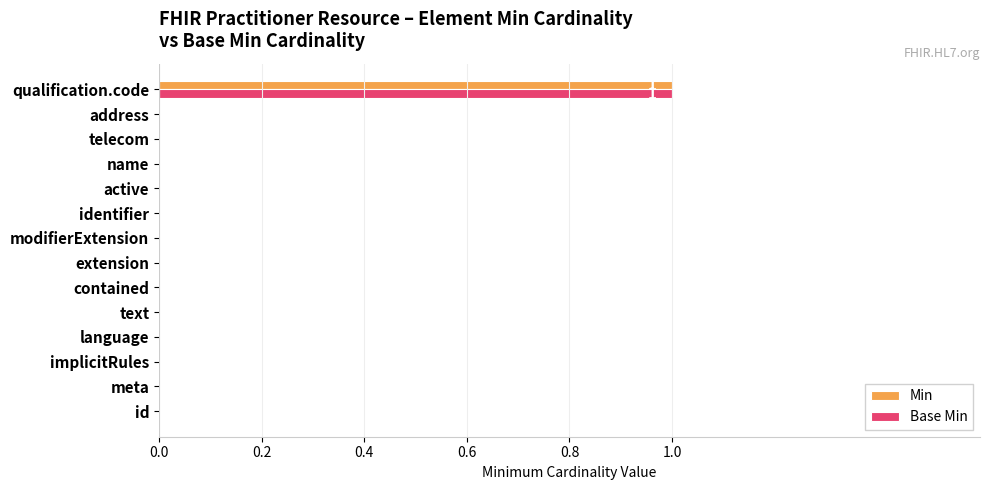

At which category is the sum across all series the highest?

qualification.code